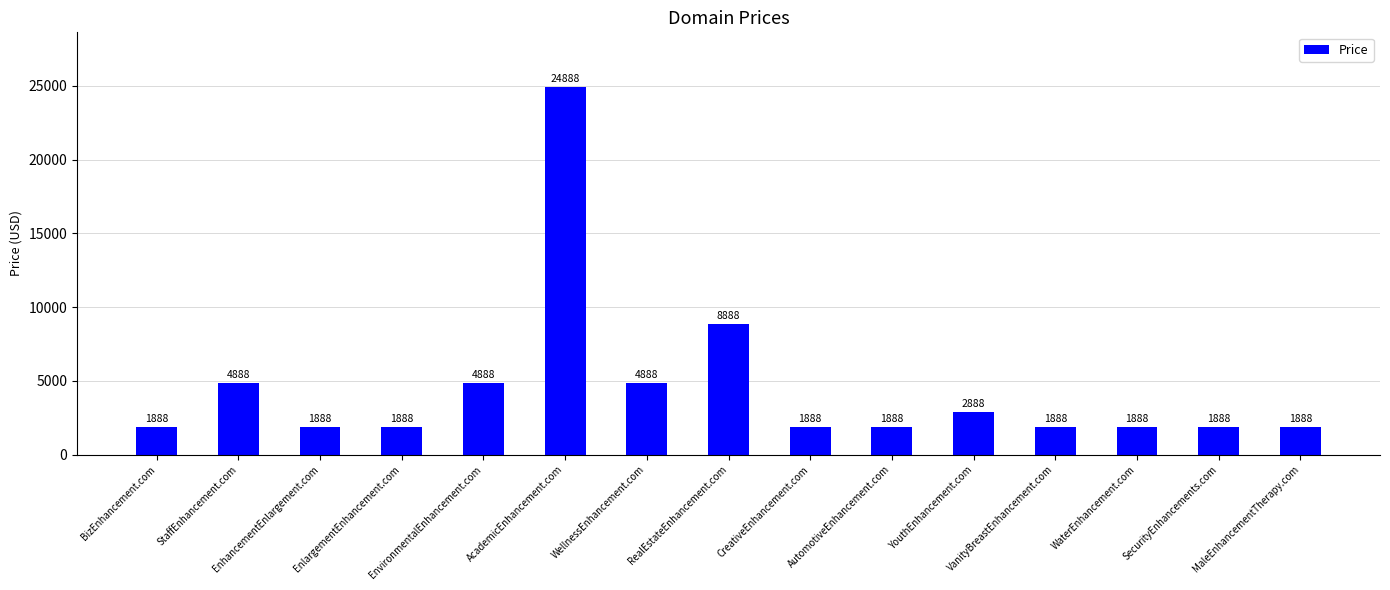

What is the value of the 3rd bar from the left?

1888